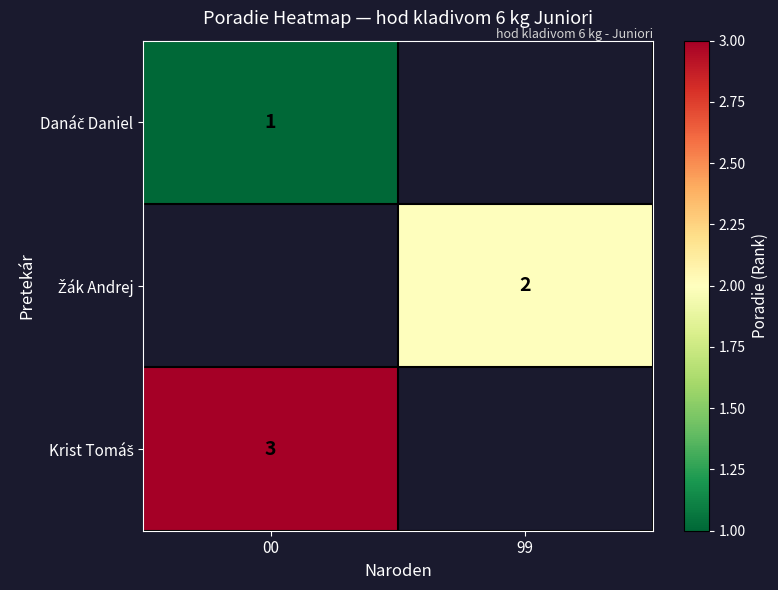

Count the number of categories in the chart.

2